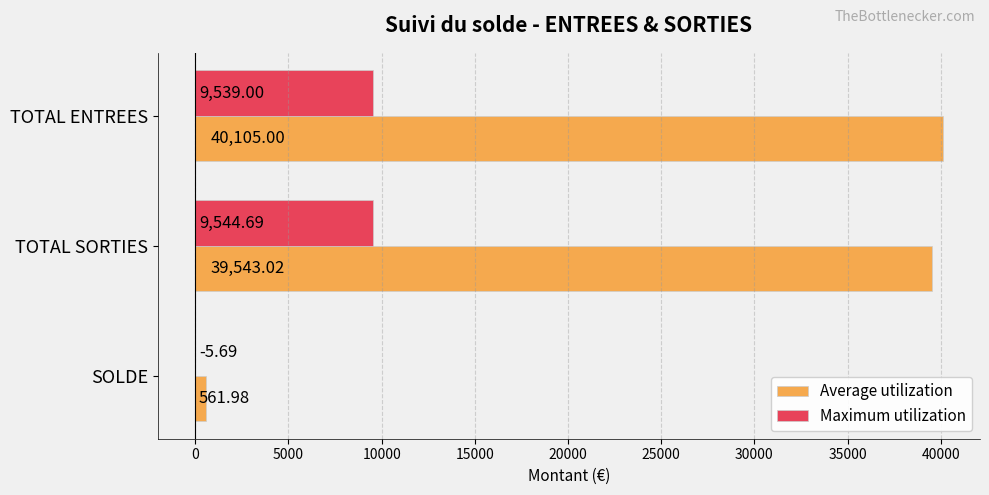

Between TOTAL ENTREES and SOLDE, which series saw the biggest shift?

Average utilization